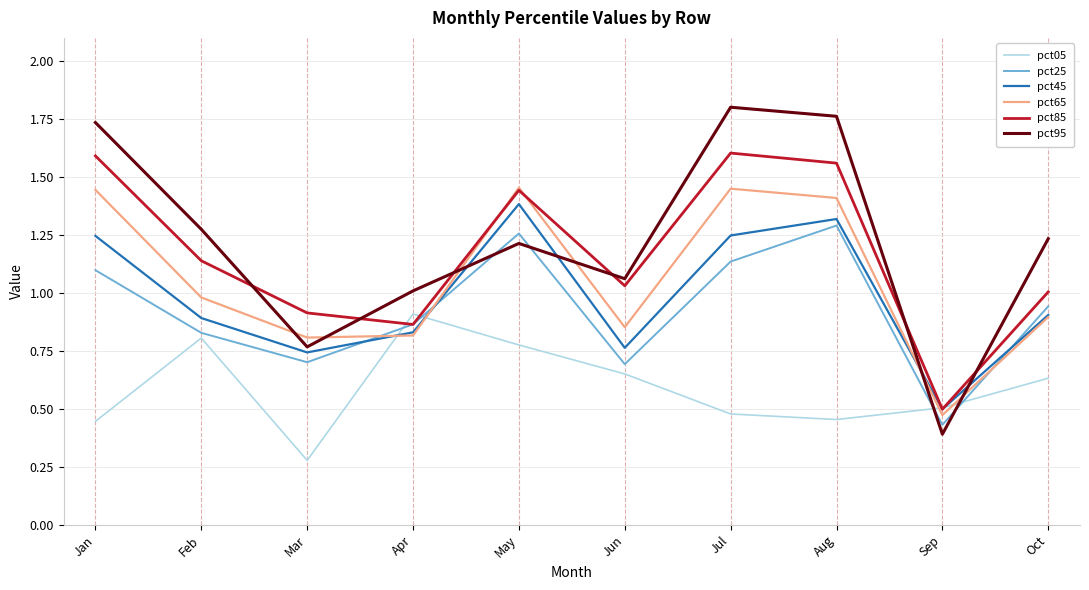

The value of pct05 at Feb is 0.8. True or false?

True